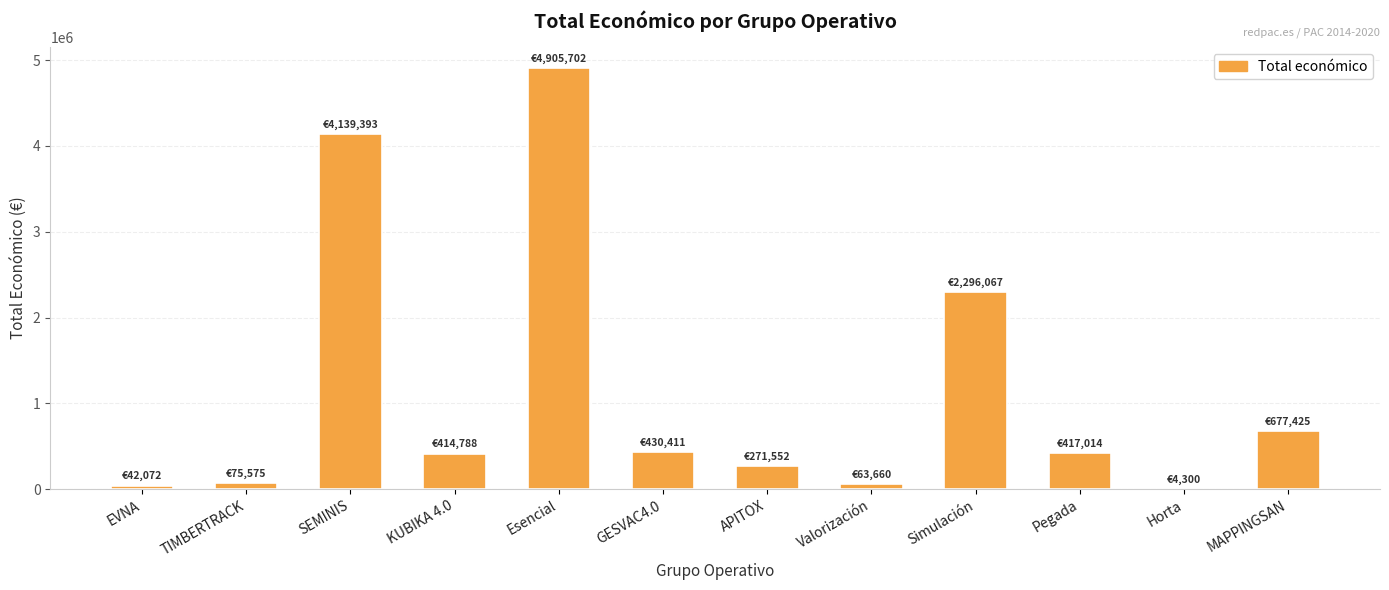

Which label corresponds to the largest value in the chart?

Esencial